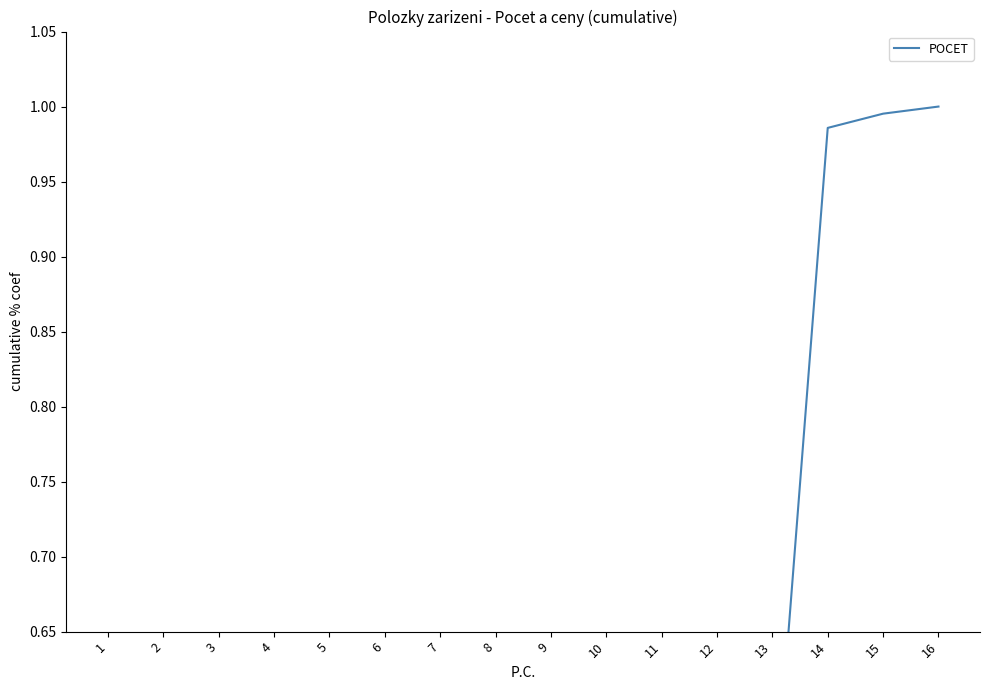

How many series are shown in this chart?

1